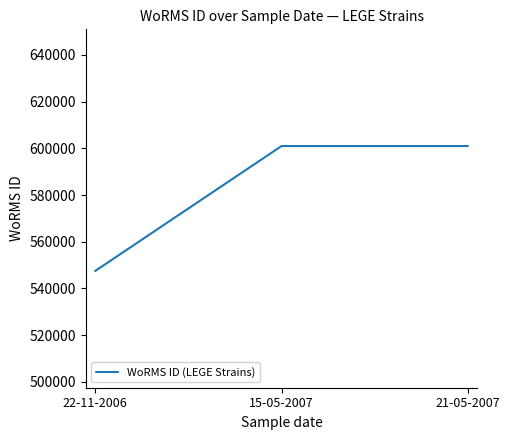

Read the value at 15-05-2007.

600979